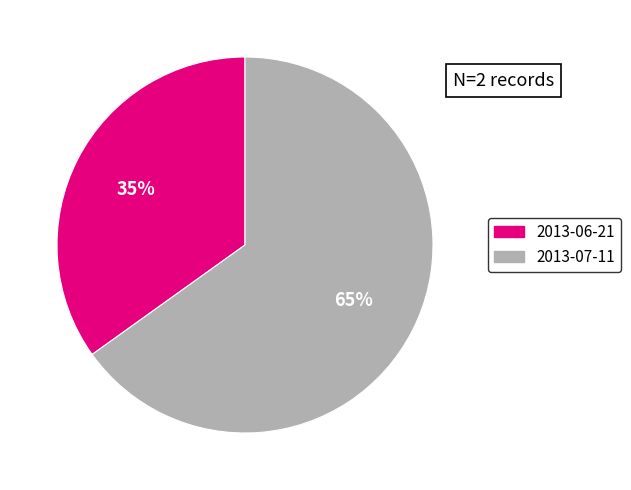

Which has a higher value, 2013-06-21 or 2013-07-11?

2013-07-11